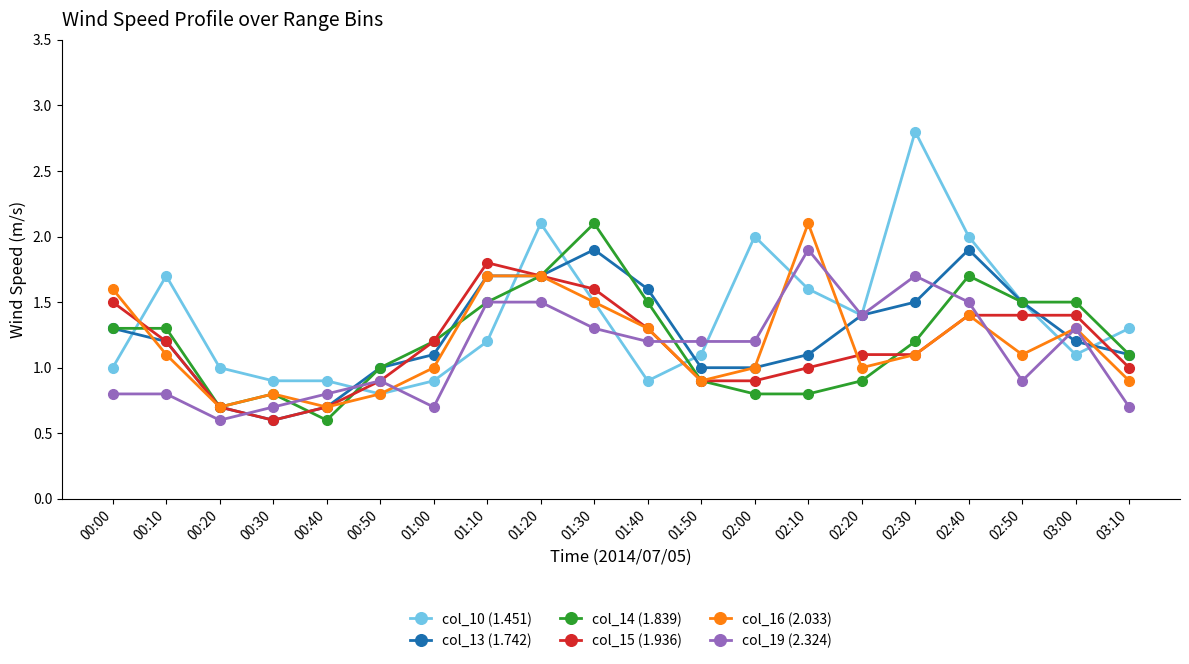

How many categories are shown in the chart?

20